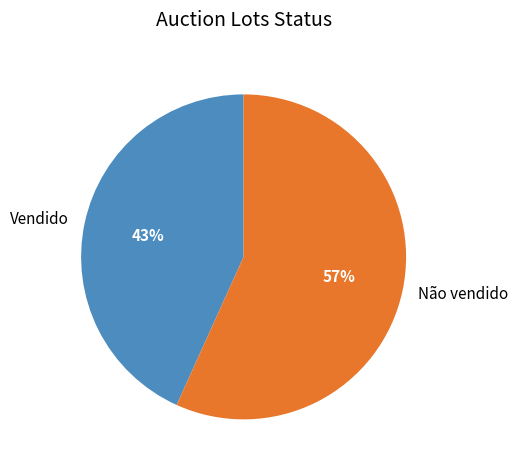

To the nearest percent, what percentage of the pie is Vendido?

43%